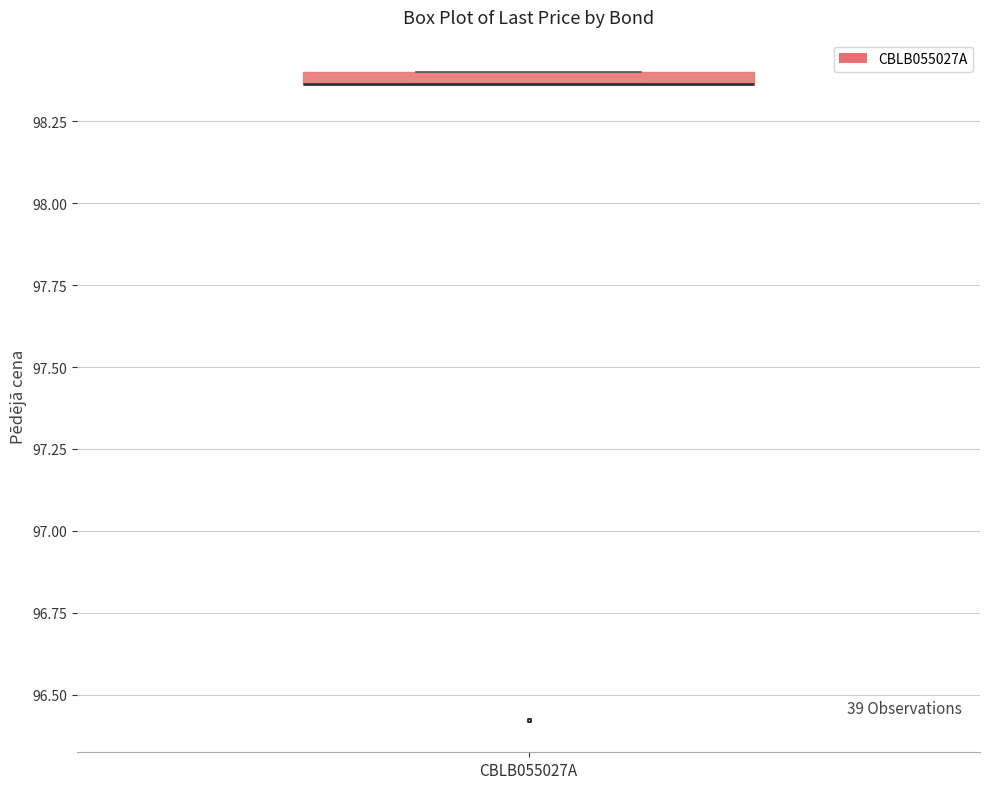

Where is the lower edge of the box for CBLB055027A on the y-axis? The values are not printed on the chart, so give them approximately, as read against the axis.

98.35